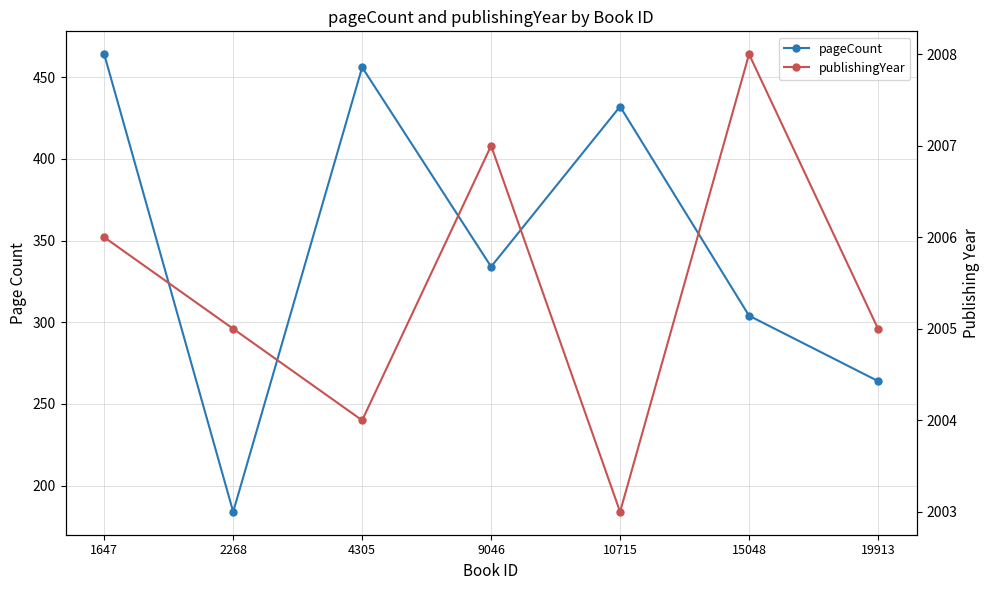

True or false: pageCount has a value of 432 at 10715.

True